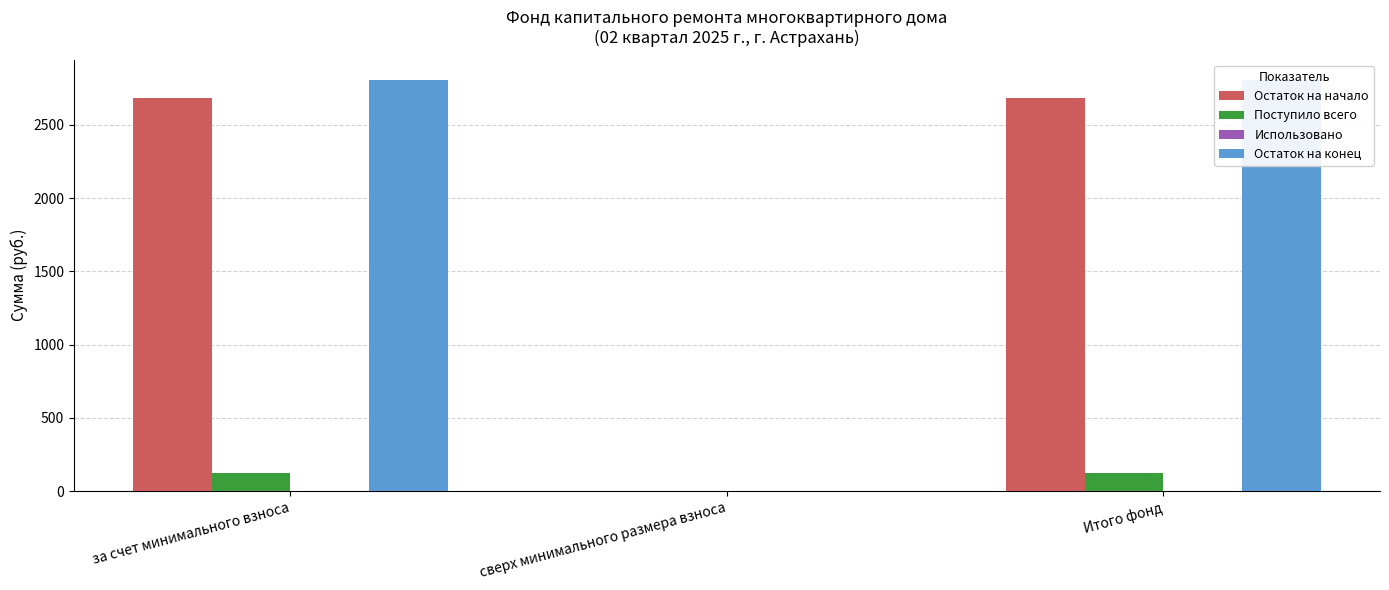

At how many categories does at least one series exceed 2795?

2